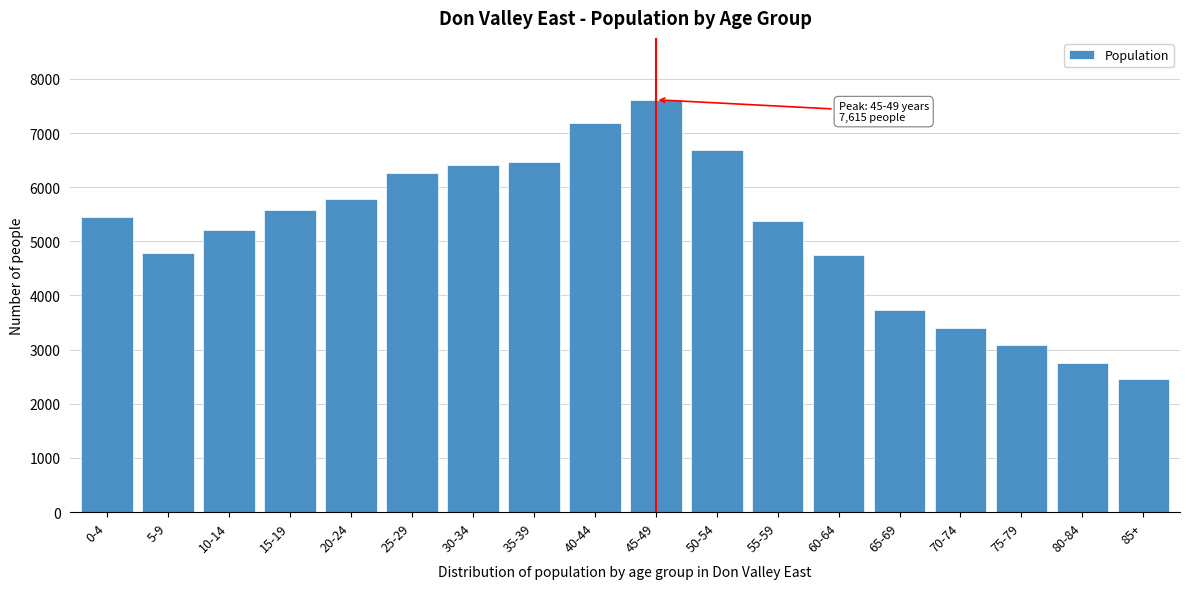

Reading left to right, transcribe all the data shown in this chart.

5450	4780	5205	5585	5790	6265	6415	6470	7180	7615	6680	5370	4740	3735	3395	3080	2760	2465